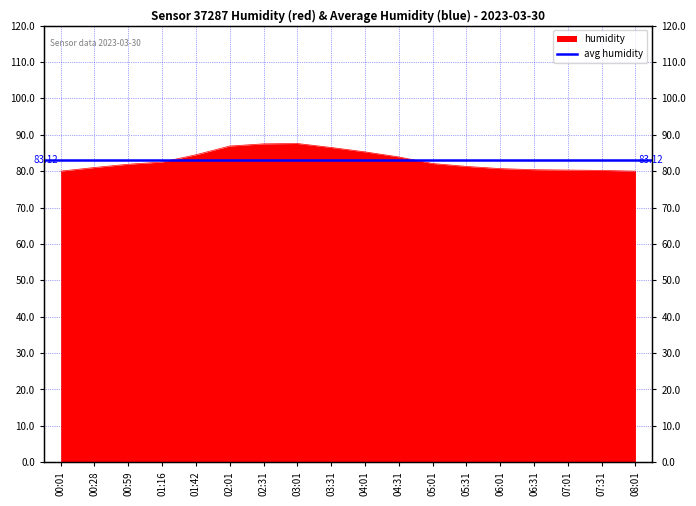

Reading left to right, list all the values displayed in this chart.

80.0	81.0	81.9	82.5	84.5	86.9	87.5	87.6	86.5	85.3	83.9	82.1	81.3	80.7	80.4	80.3	80.2	80.0